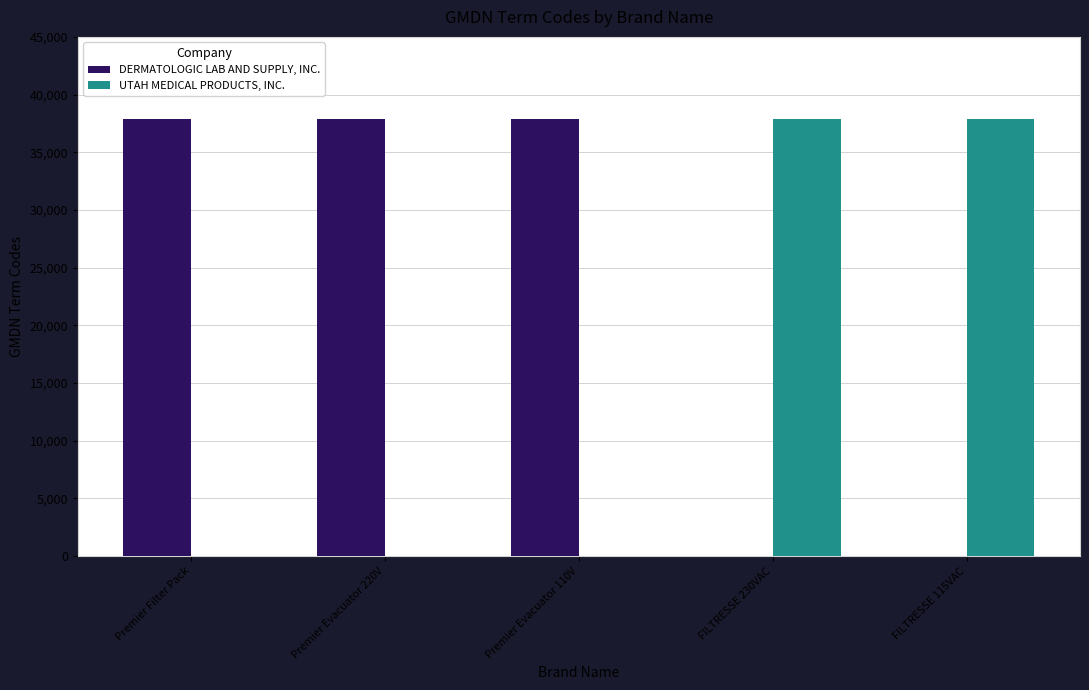

The value of DERMATOLOGIC LAB AND SUPPLY, INC. at Premier Filter Pack is 12523. True or false?

False